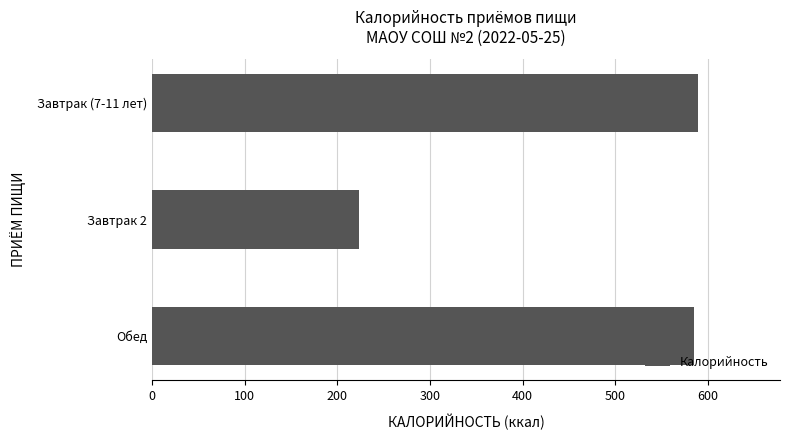

What is the sum of the values at Завтрак 2 and Завтрак (7-11 лет)?

812.7